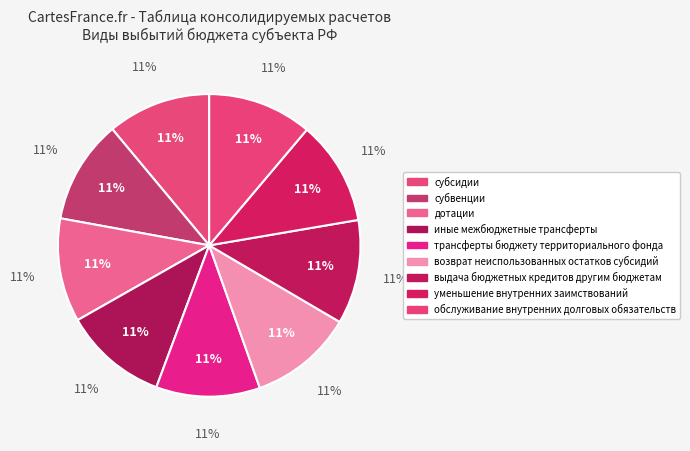

To the nearest percent, what is the combined percentage of субсидии and уменьшение внутренних заимствований?

22%